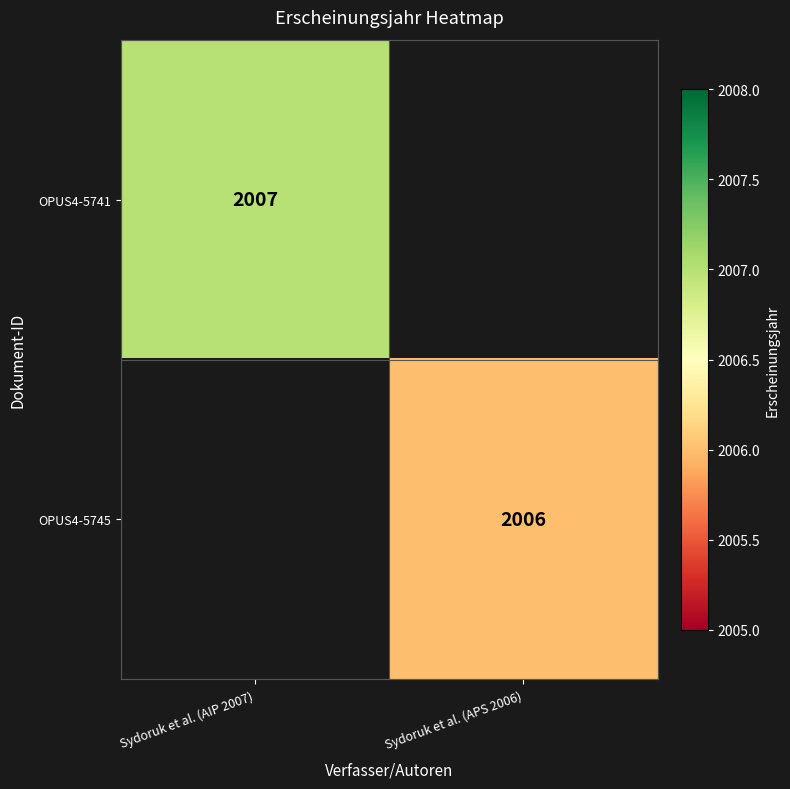

What is the maximum value shown in the chart?

2007